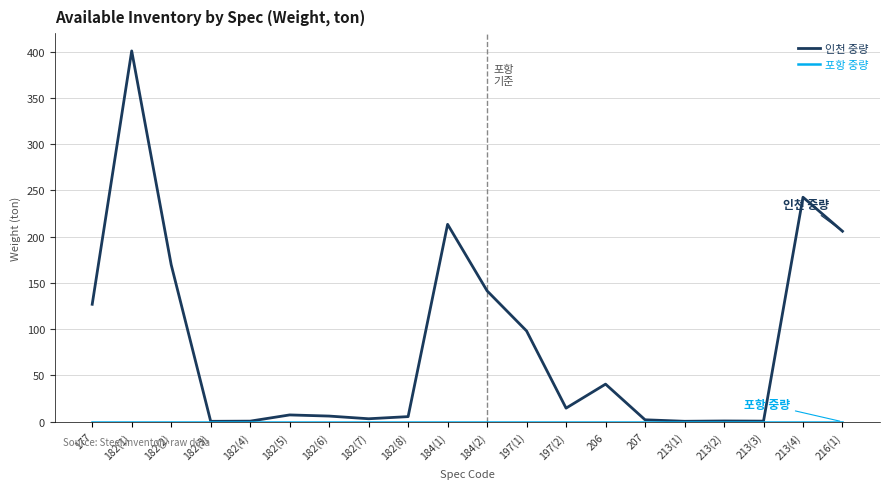

Between 182(2) and 182(7), which series saw the biggest shift?

인천 중량